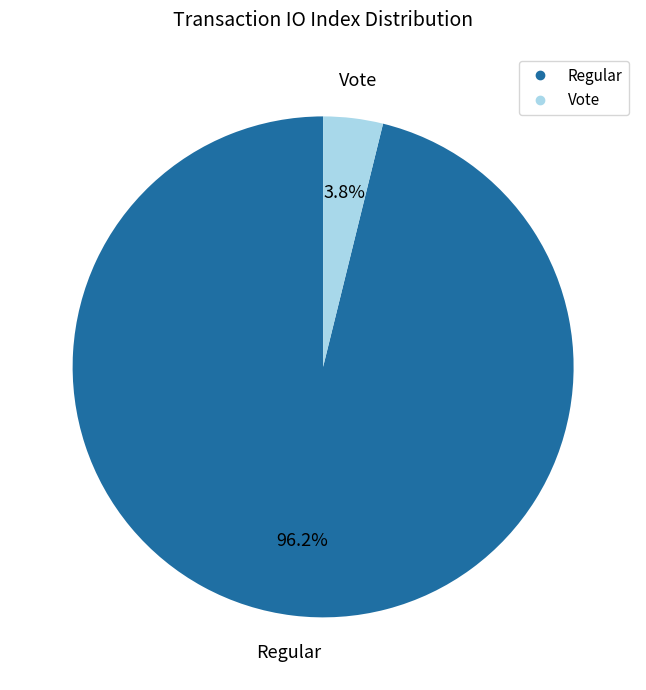

Which slice represents more than half of the pie?

Regular